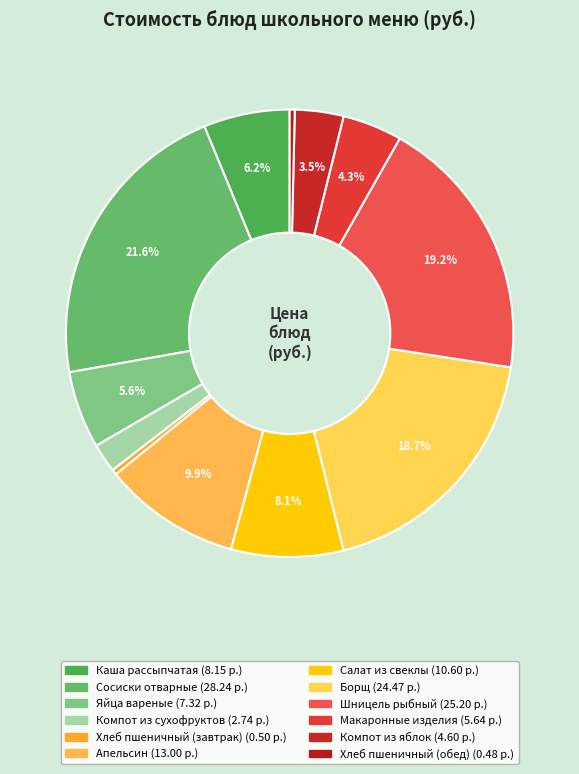

What portion of the pie excludes Яйца вареные?

94.4%